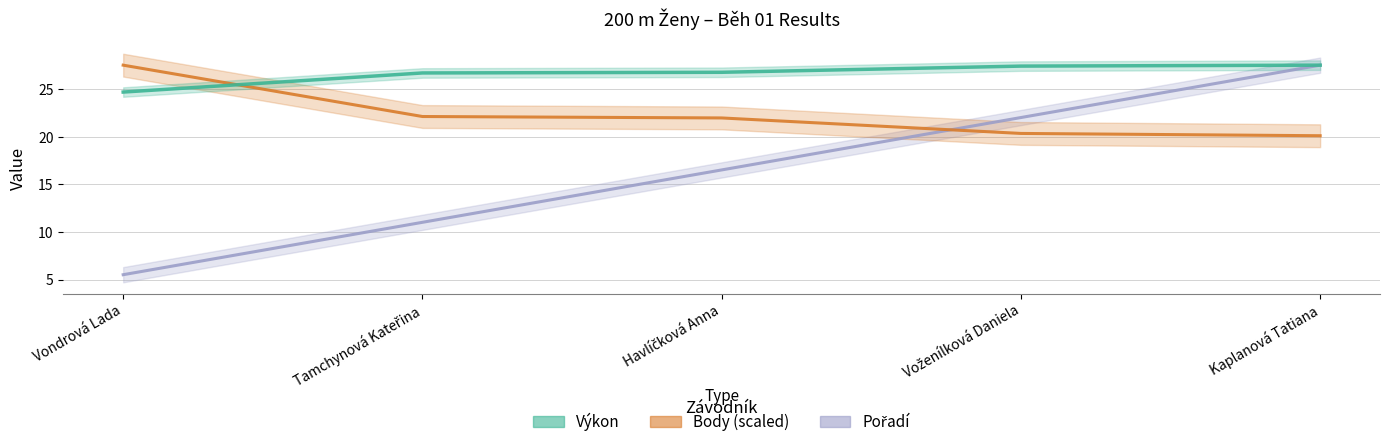

True or false: Výkon and Body intersect in this chart.

True